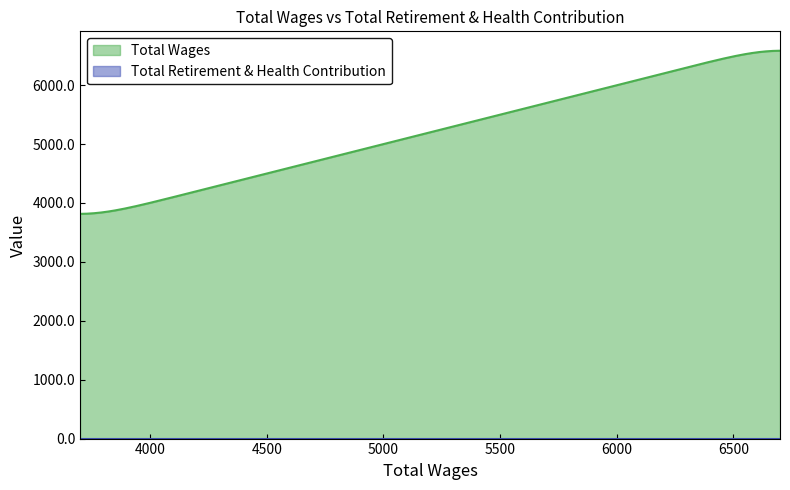

List the labels in order of Total Wages value, largest first.

6700.0, 6200.0, 5600.0, 4200.0, 3700.0